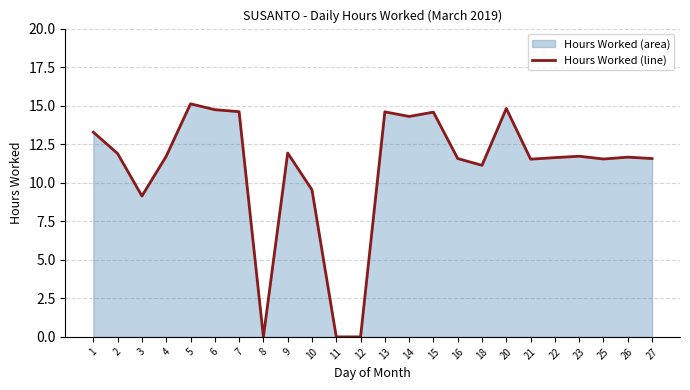

What is the average value?

10.9